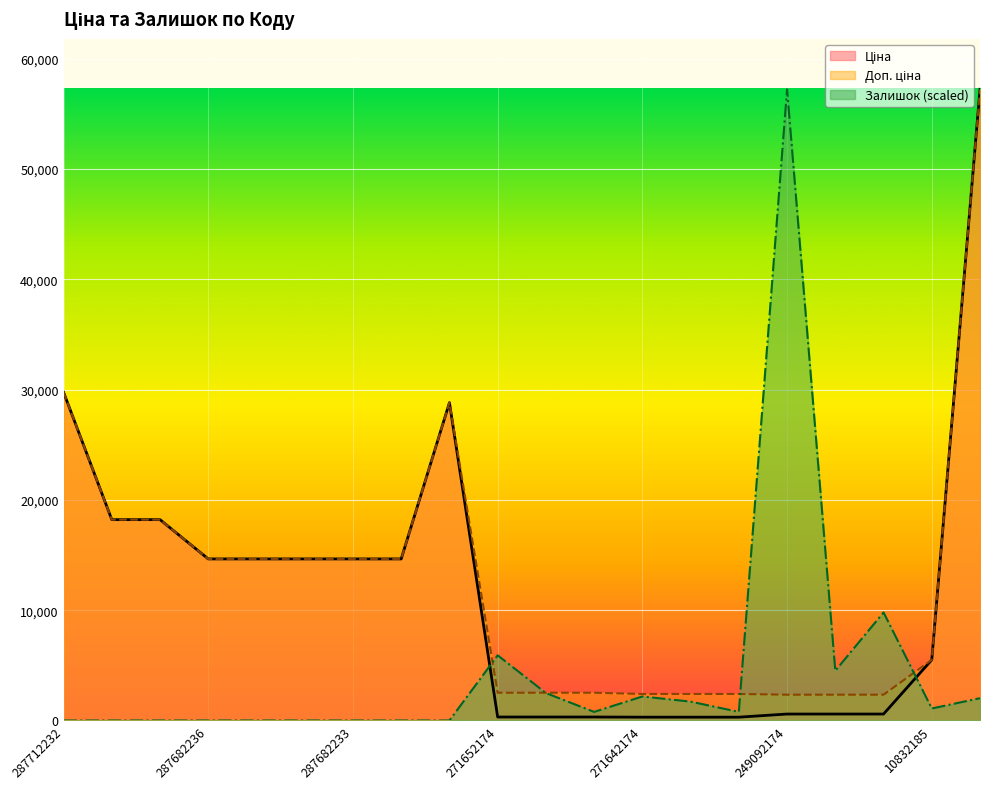

At 249092174, list the series in order from largest to smallest.

Залишок, Доп. ціна, Ціна